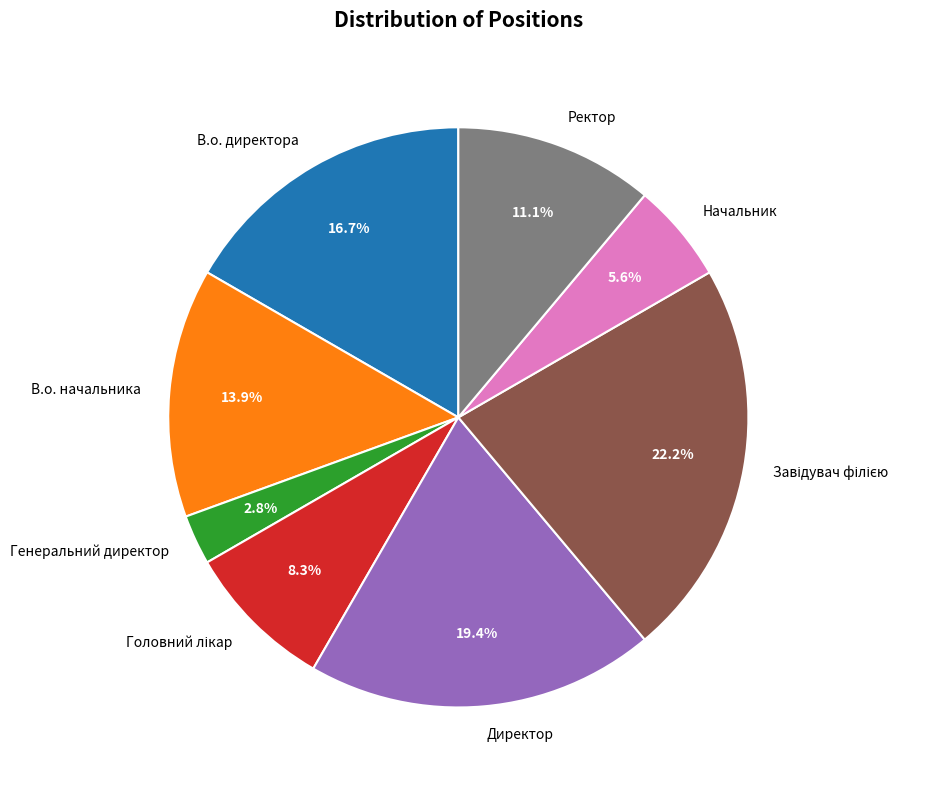

How much of the chart is everything except В.о. директора?

83.3%